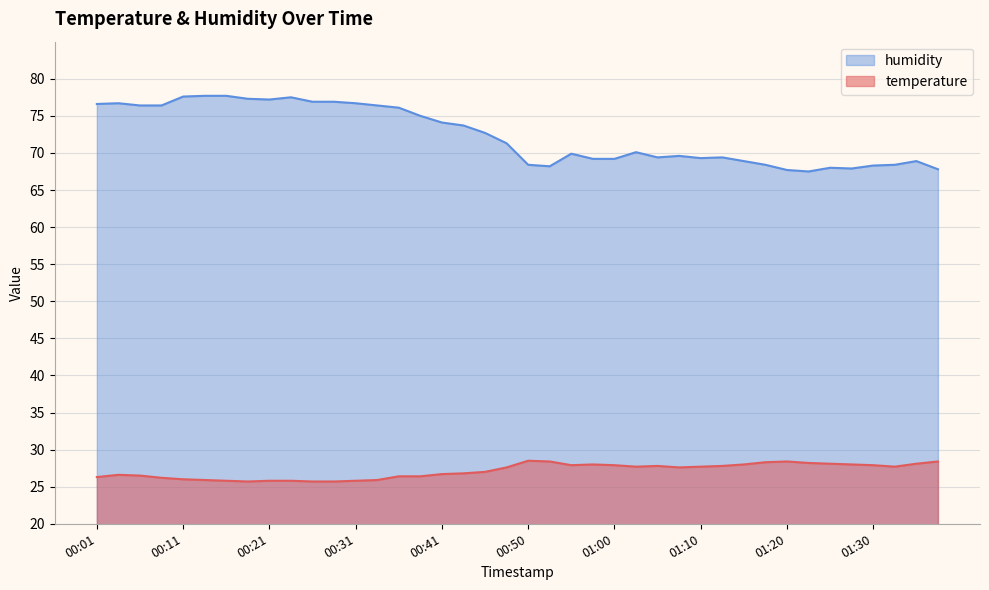

Which series changed the most between 00:06 and 01:25?

humidity